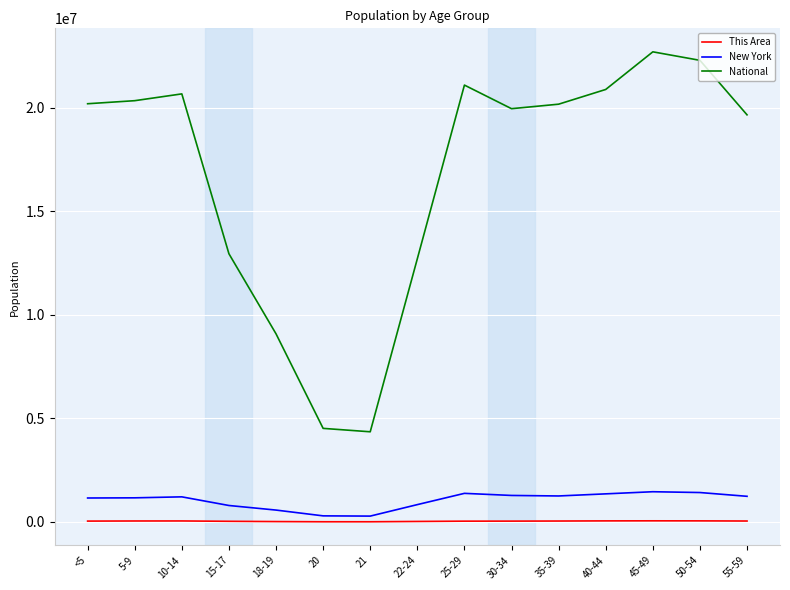

Which series has the largest total across all categories?

National